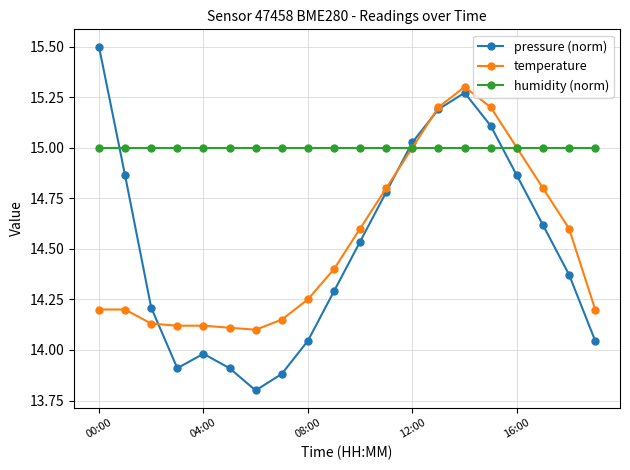

What is the smallest value displayed?

13.8